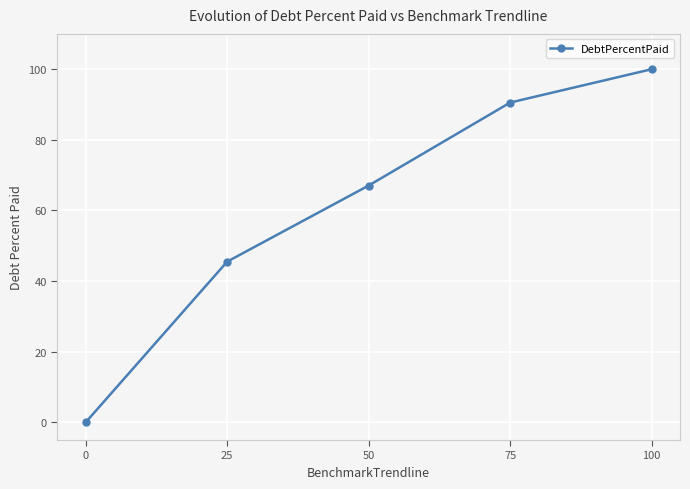

The value at 50 is 100.9. True or false?

False